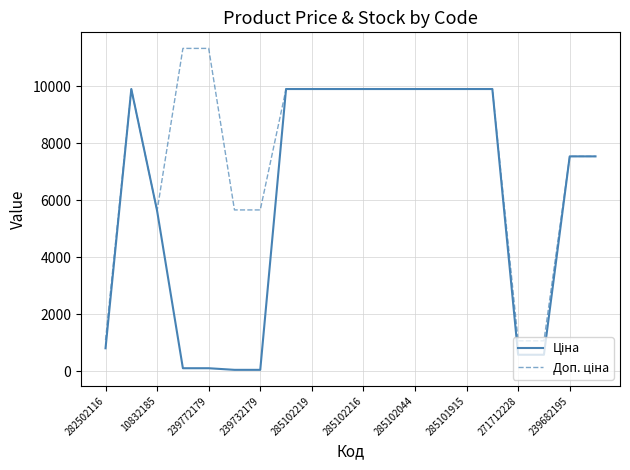

Does the chart have visible grid lines?

Yes